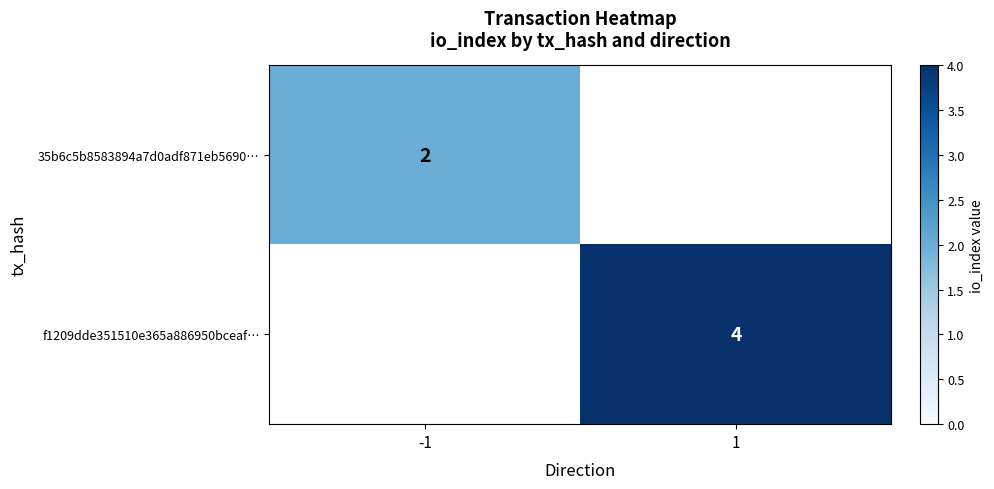

What is the maximum value shown in the chart?

4.0